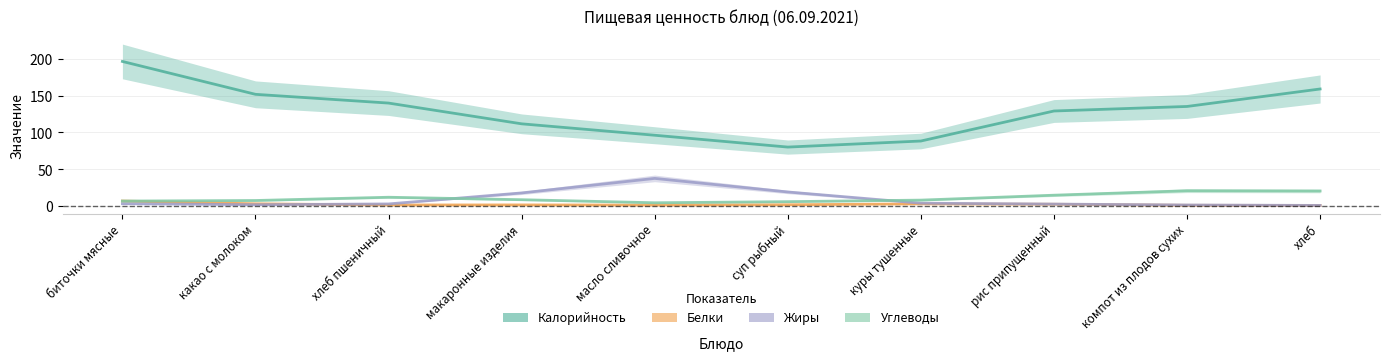

True or false: Белки has a value of 1.9 at какао с молоком.

False